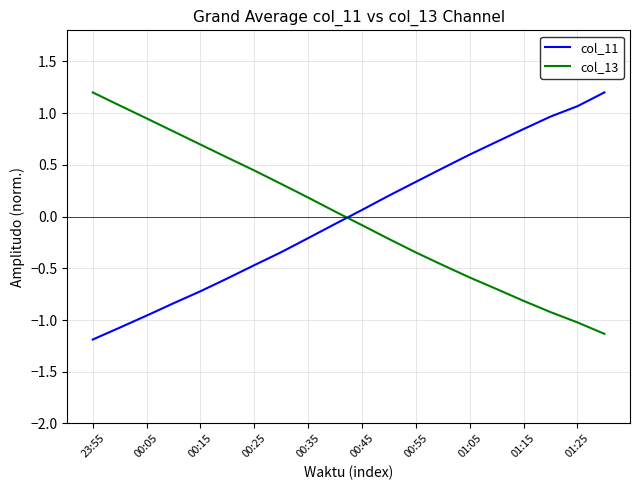

What is the maximum value shown in the chart?

1.2